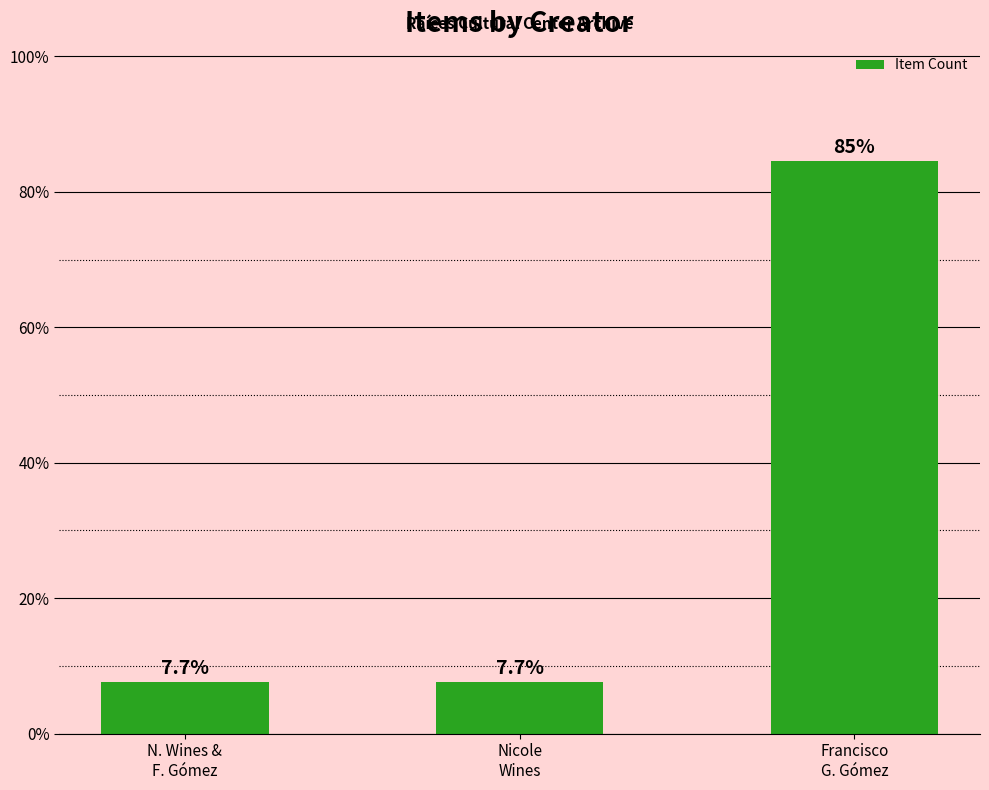

Approximately how many times larger is the value at Nicole
Wines compared to Francisco
G. Gómez?

0.1